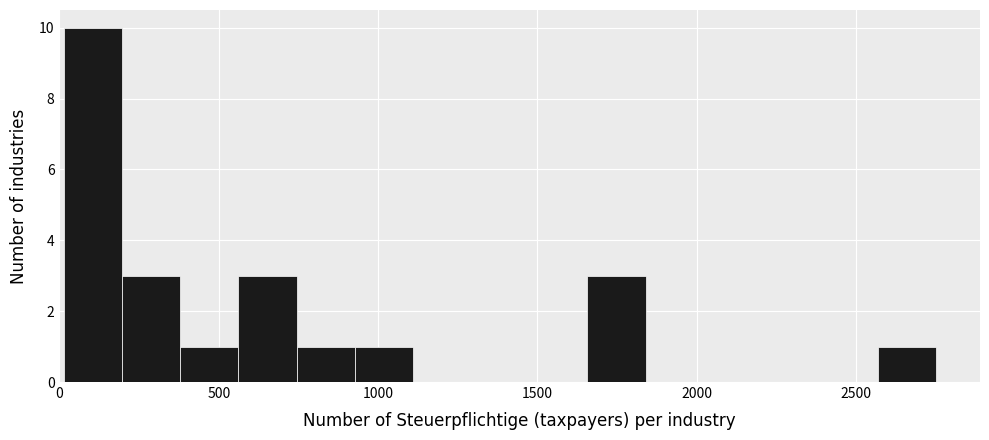

Around what value on the x-axis is the tallest bar? Give the approximate position of its centre, as read against the axis.

100